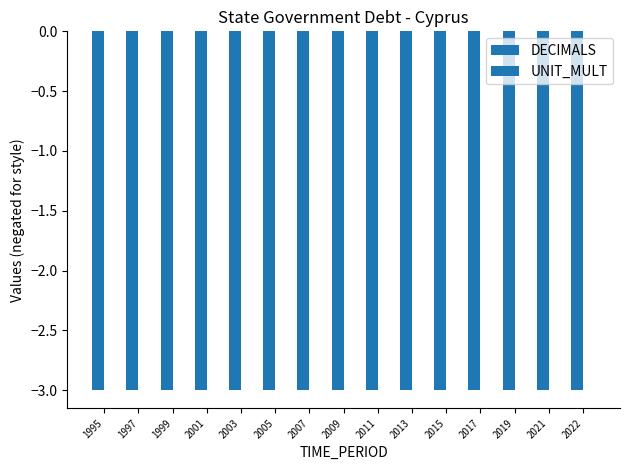

How many bars are there in each group?

2